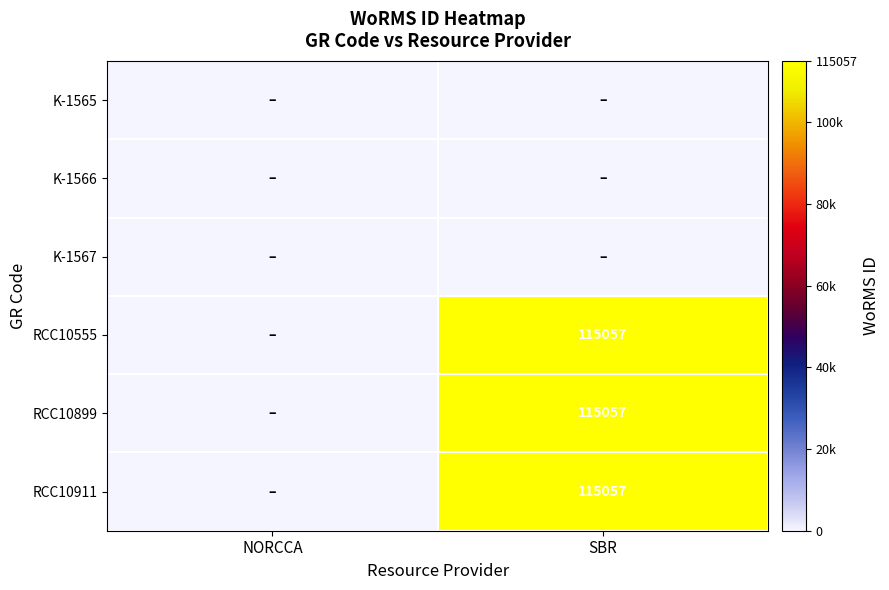

The value of RCC10555 at SBR is 150816. True or false?

False